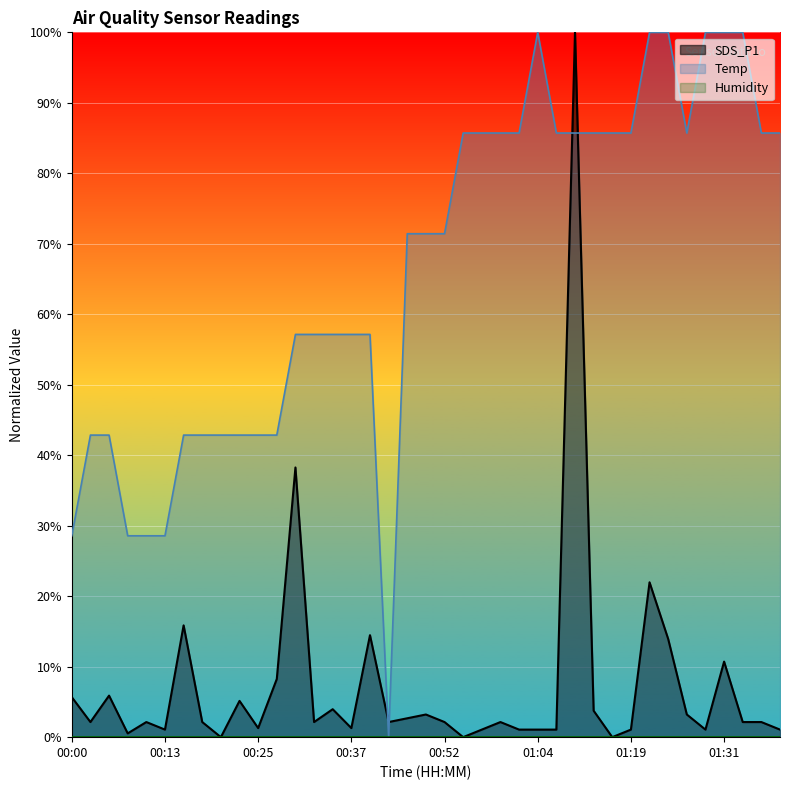

What is the difference between the second highest and second lowest values in the SDS_P1 series?

0.4